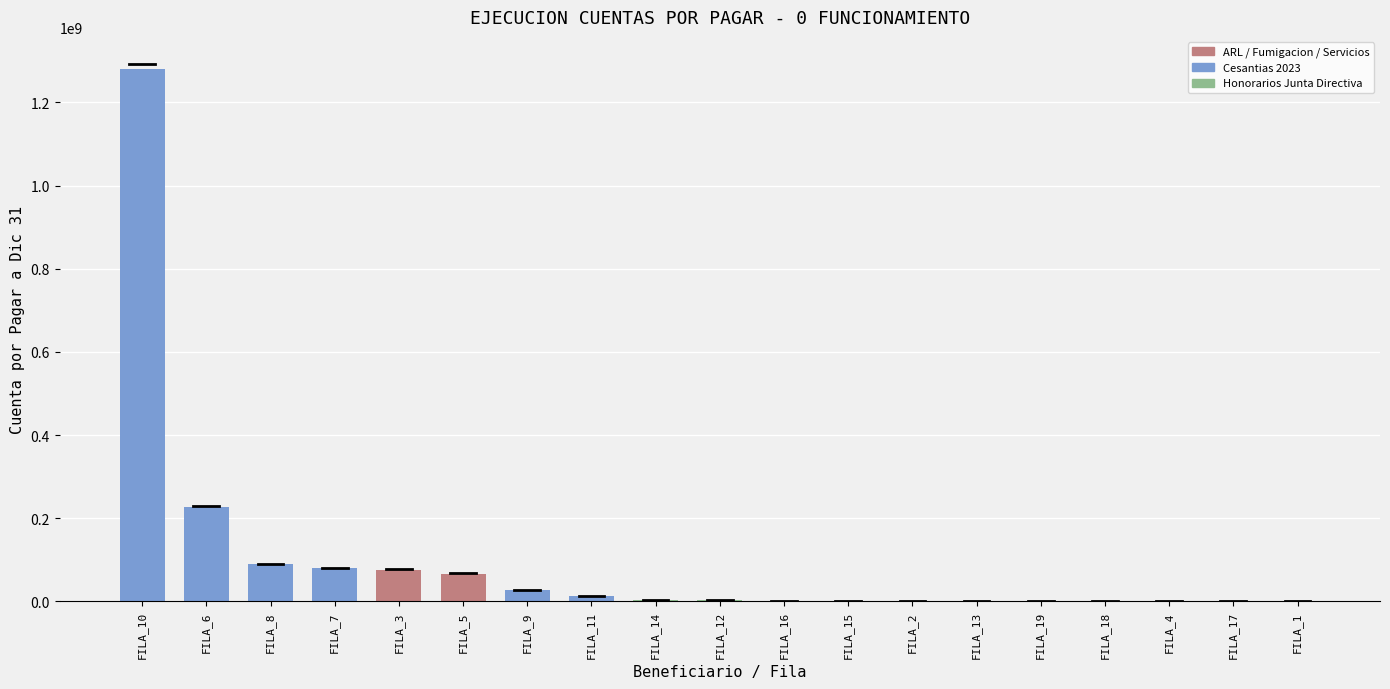

What is the maximum value shown in the chart?

1279937869